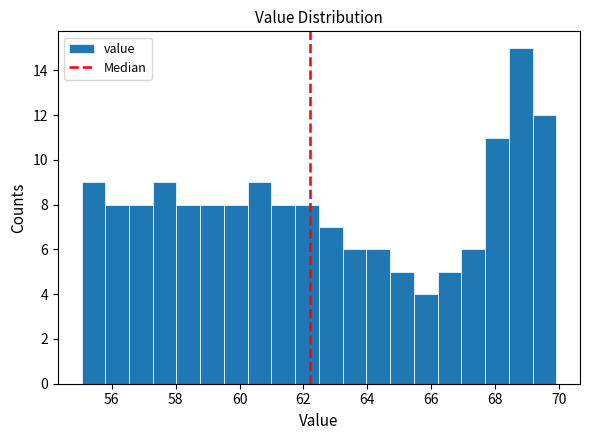

Read against the x-axis, roughly where is the centre of the tallest bar?

68.8